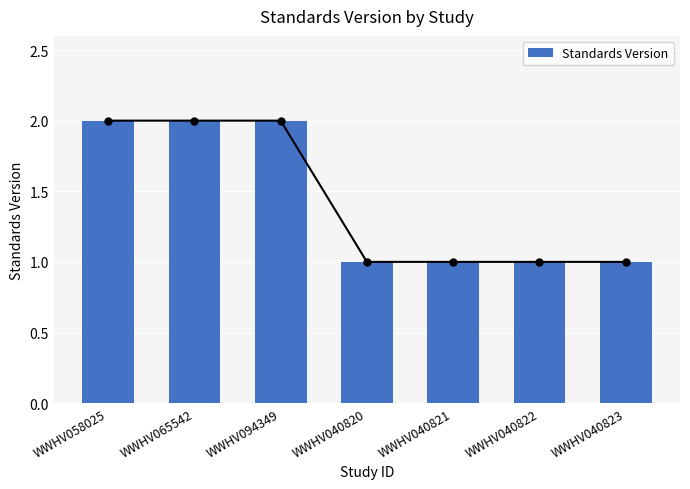

What position from the right is WWHV094349?

5